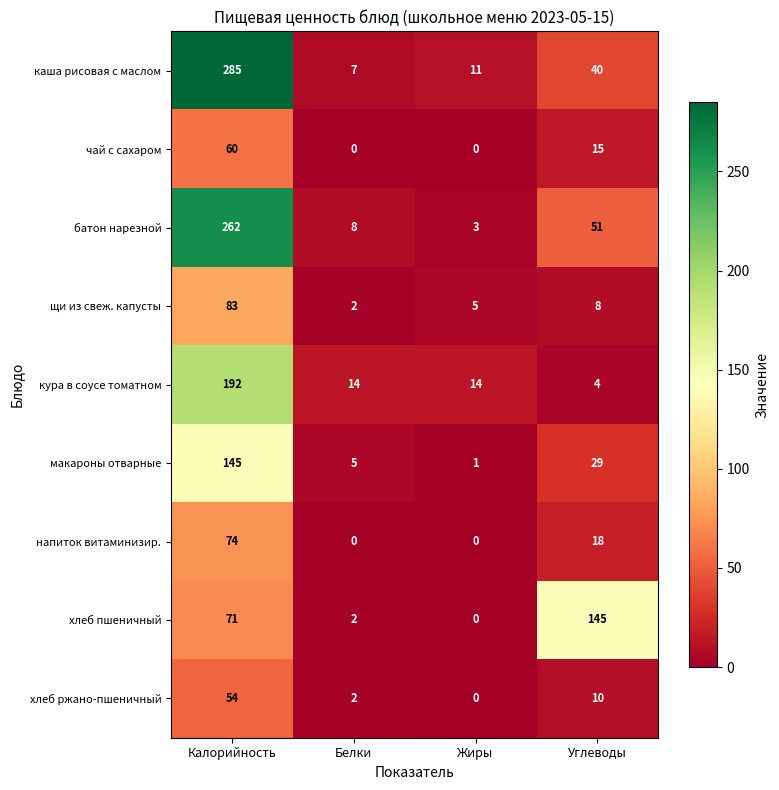

What is the difference between the батон нарезной values at Углеводы and Белки?

43